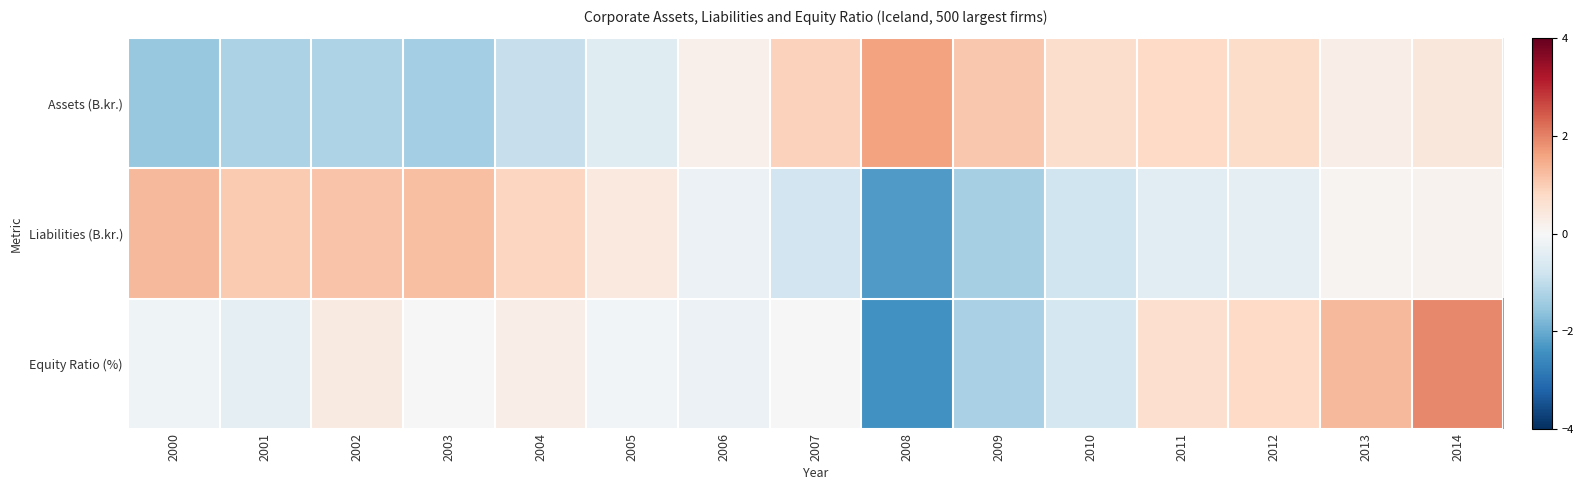

Rank the series by their maximum value, from highest to lowest.

Equity Ratio (%), Assets (B.kr.), Liabilities (B.kr.)